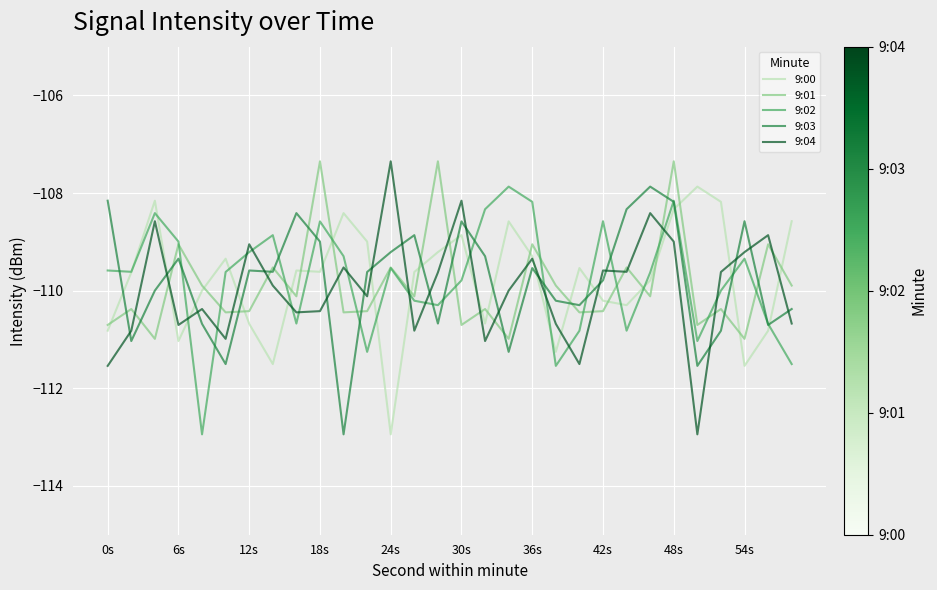

How many times do 9:03 and 9:04 cross each other?

18